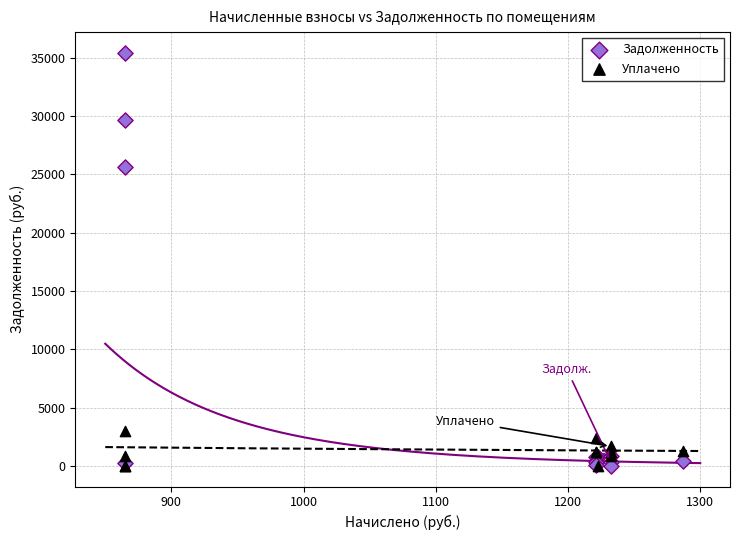

What are all the series names shown in the legend?

Задолженность, Уплачено